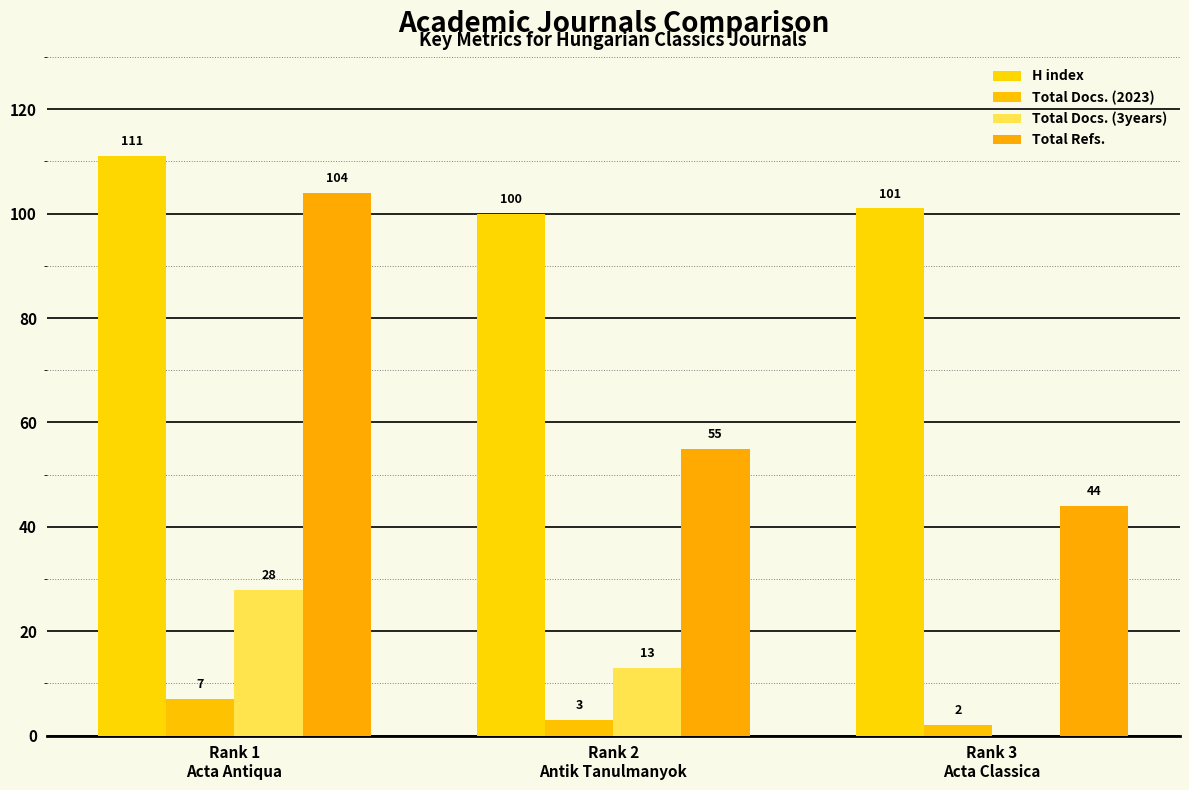

What is the maximum value for Total Docs. (2023)?

7